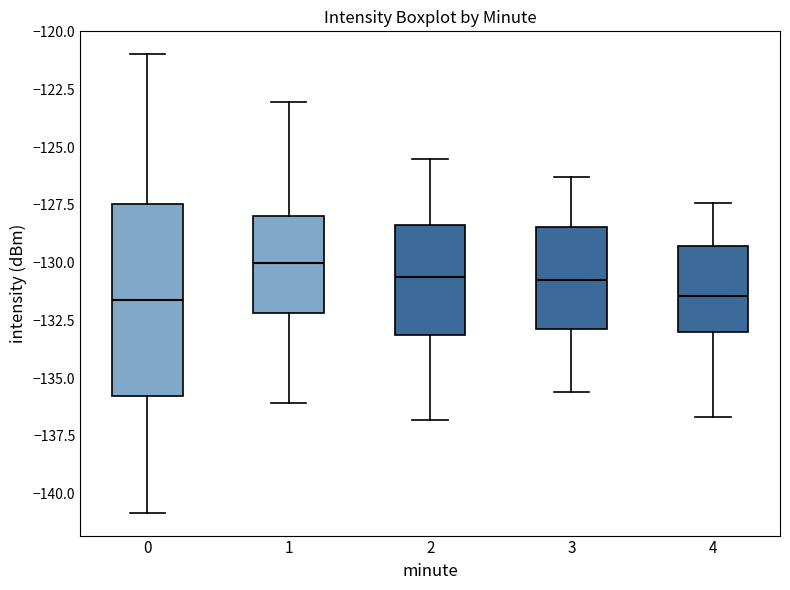

Reading left to right, transcribe this box plot: for each box, give where its median line is, the range the box spans, and where its two whiskers end, as read against the y-axis. The values are not printed on the chart, so give them approximately, as read against the axis.

0: median -131.5, box -136.0 to -127.5, whiskers -141.0 to -121.0
1: median -130.0, box -132.0 to -128.0, whiskers -136.0 to -123.0
2: median -130.5, box -133.0 to -128.5, whiskers -137.0 to -125.5
3: median -130.5, box -133.0 to -128.5, whiskers -135.5 to -126.5
4: median -131.5, box -133.0 to -129.5, whiskers -136.5 to -127.5